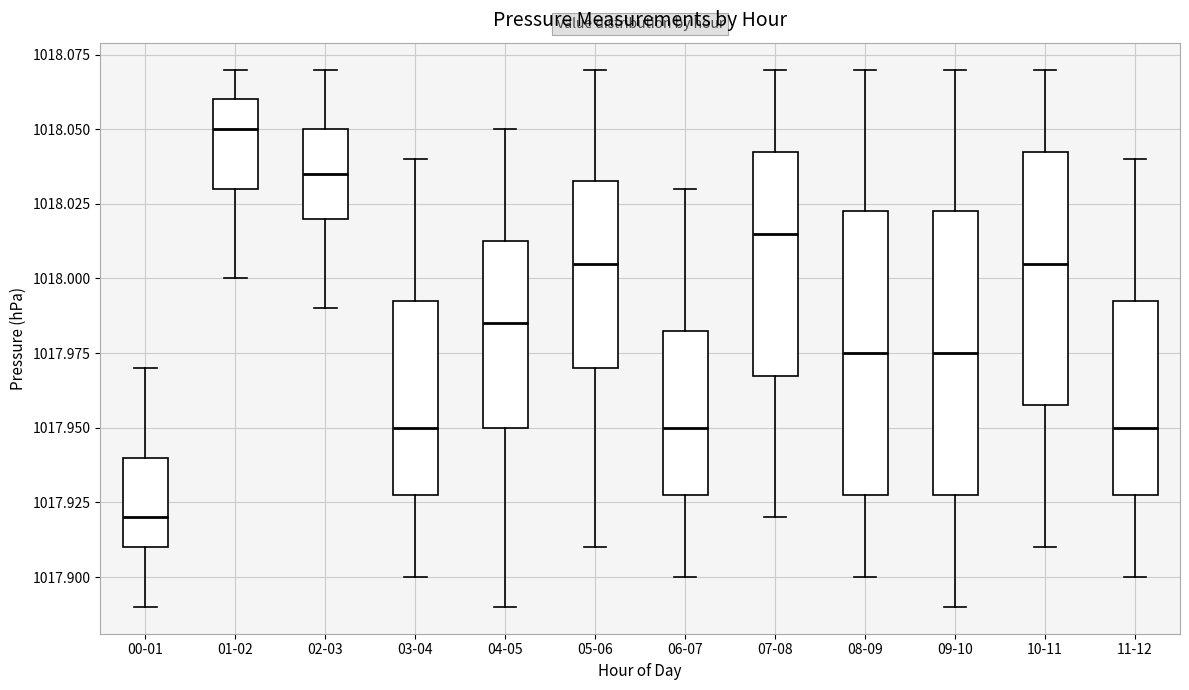

Which box has the highest median line?

01-02